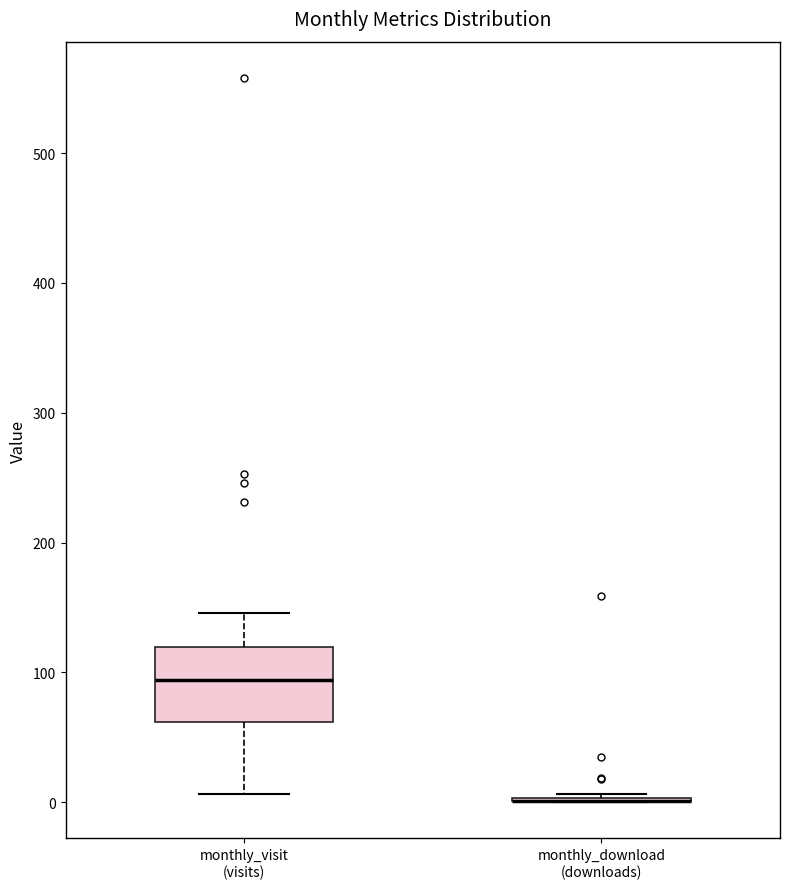

Reading left to right, transcribe this box plot: for each box, give where its median line is, the range the box spans, and where its two whiskers end, as read against the y-axis. The values are not printed on the chart, so give them approximately, as read against the axis.

monthly_visit (visits): median 90, box 60 to 120, whiskers 10 to 150
monthly_download (downloads): box collapsed to a line at 0, whiskers 0 to 10